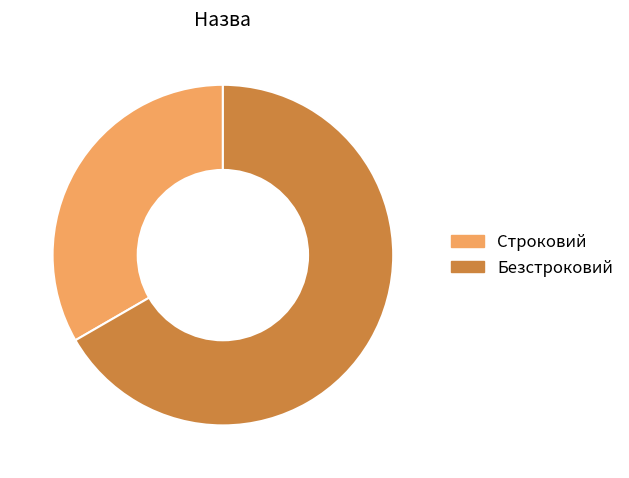

The Безстроковий slice represents 57% of the pie. True or false?

False